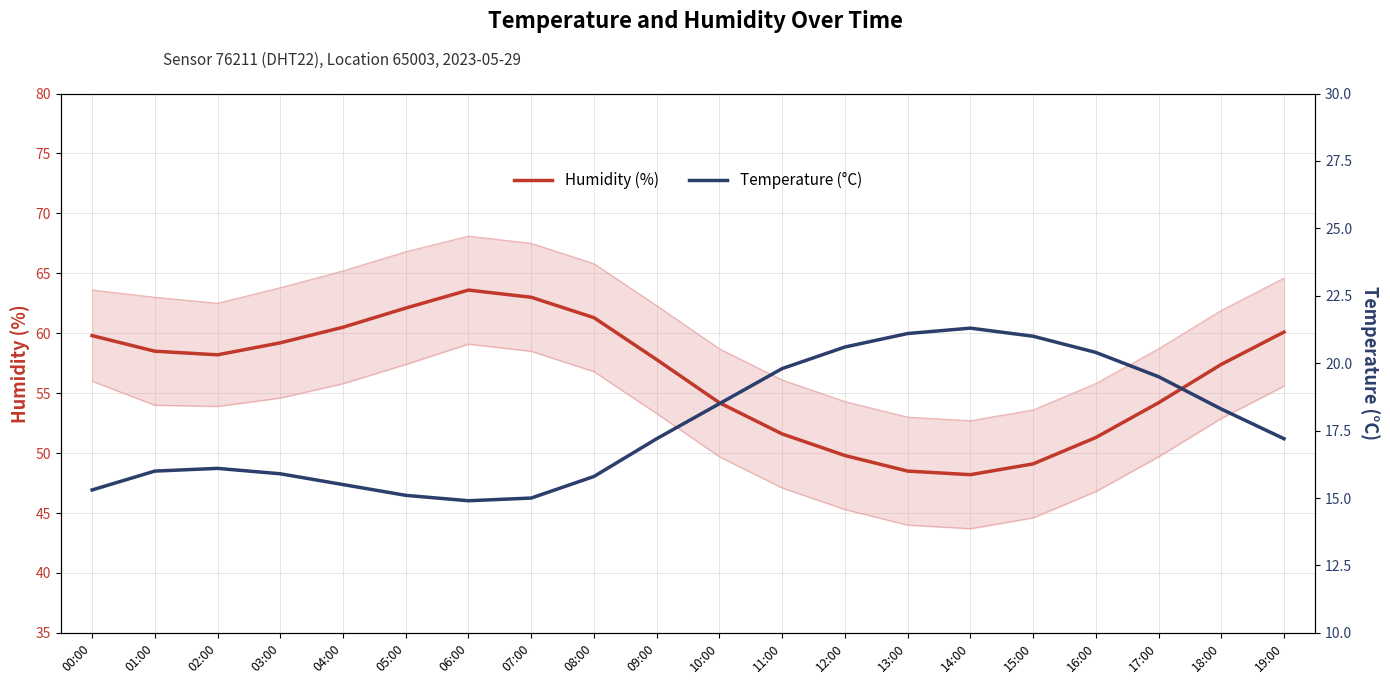

Which series has the largest total across all categories?

Humidity (%)